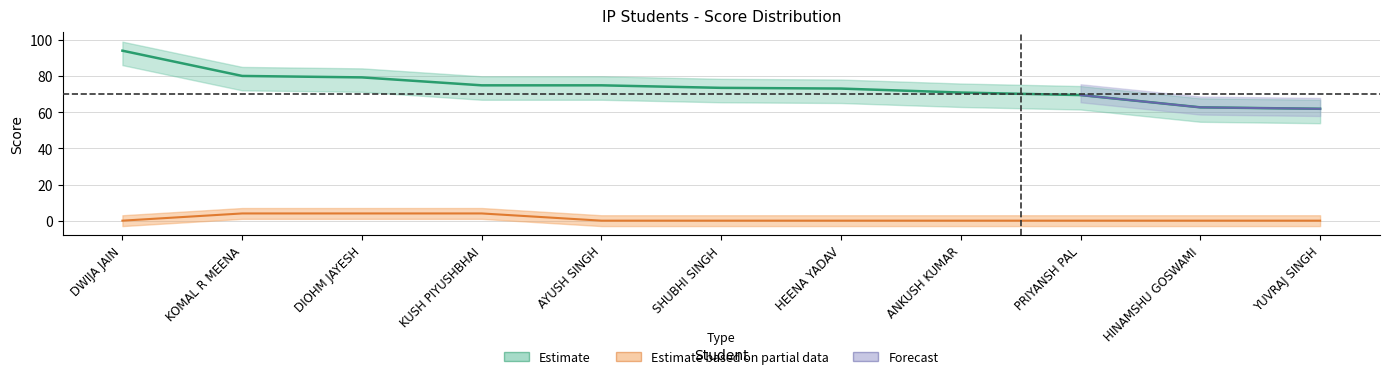

What is the greatest value displayed?

94.2